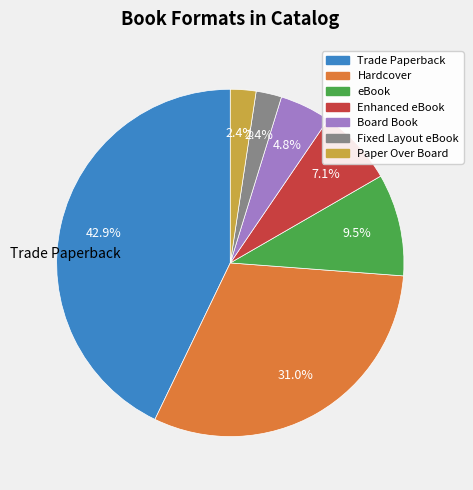

Which has a higher value, Paper Over Board or Hardcover?

Hardcover